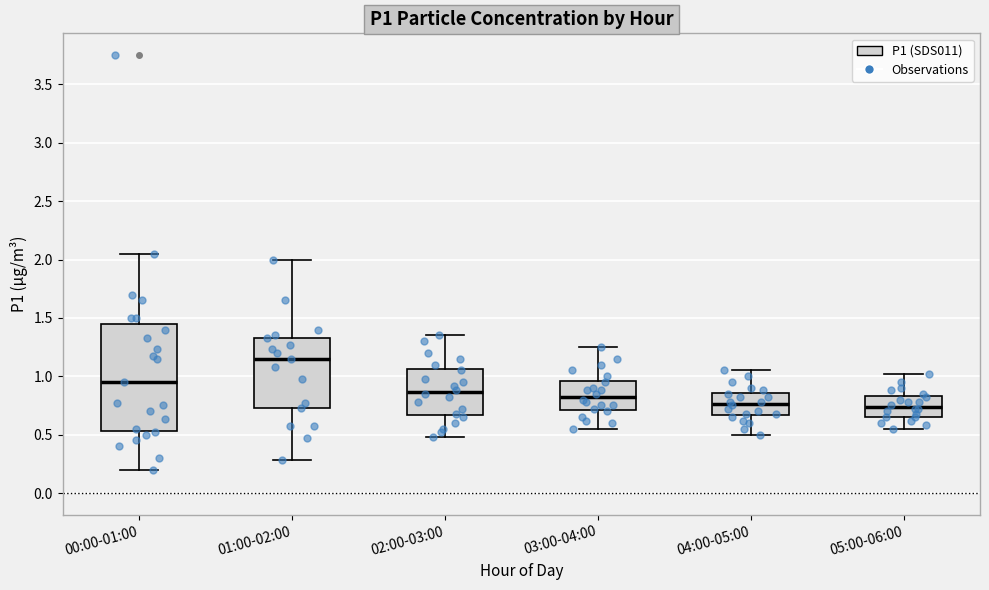

Which box has the highest median line?

01:00-02:00